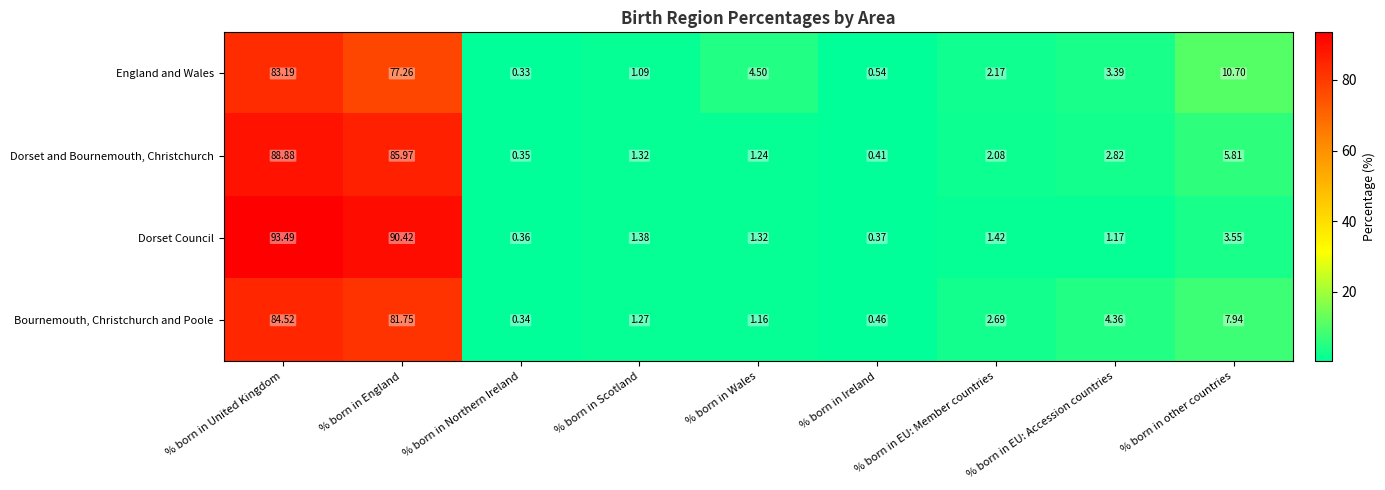

What is the total value across all series at % born in other countries?

28.0